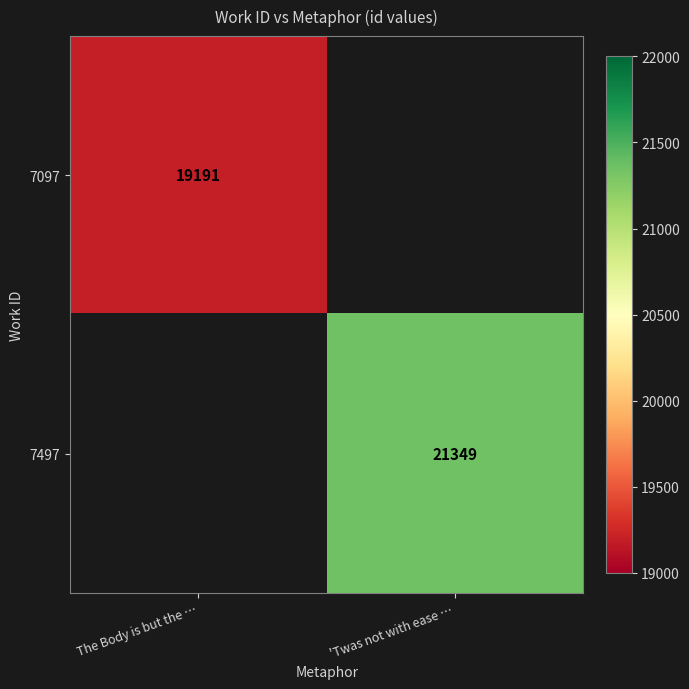

True or false: 7497 has a value of 4941.3 at 'Twas not with ease ….

False